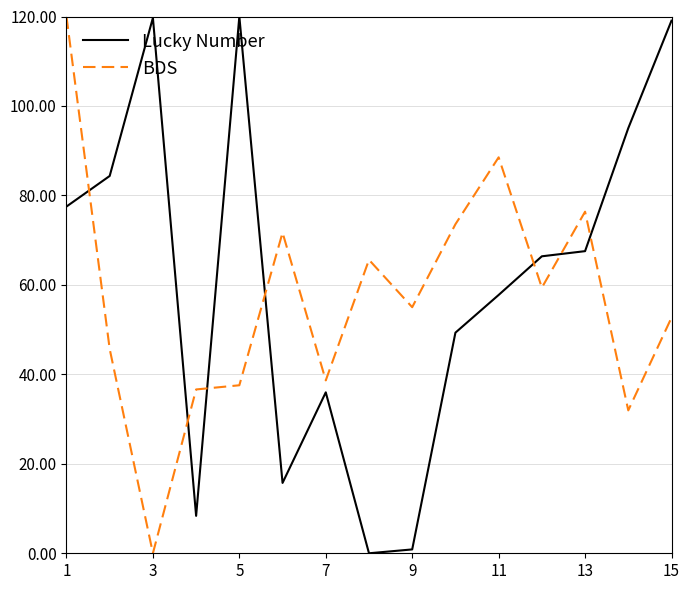

Which series ends up on top after the final intersection of BDS and Lucky Number?

Lucky Number